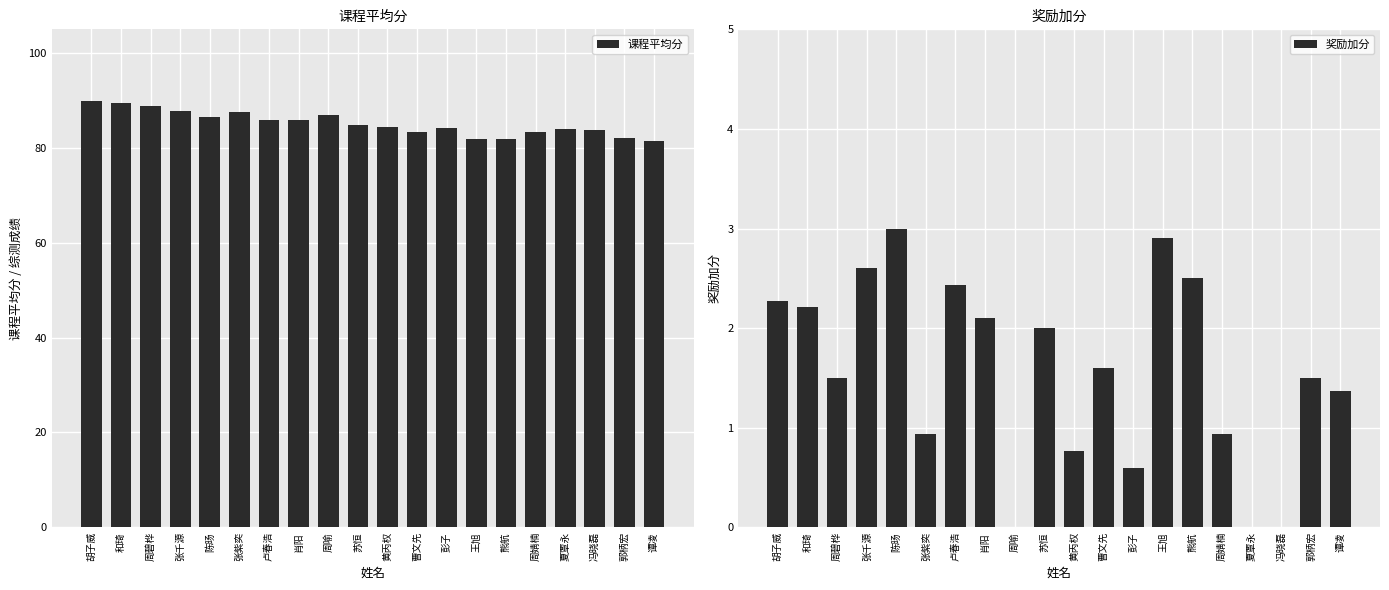

Which series has the widest spread of values?

课程平均分